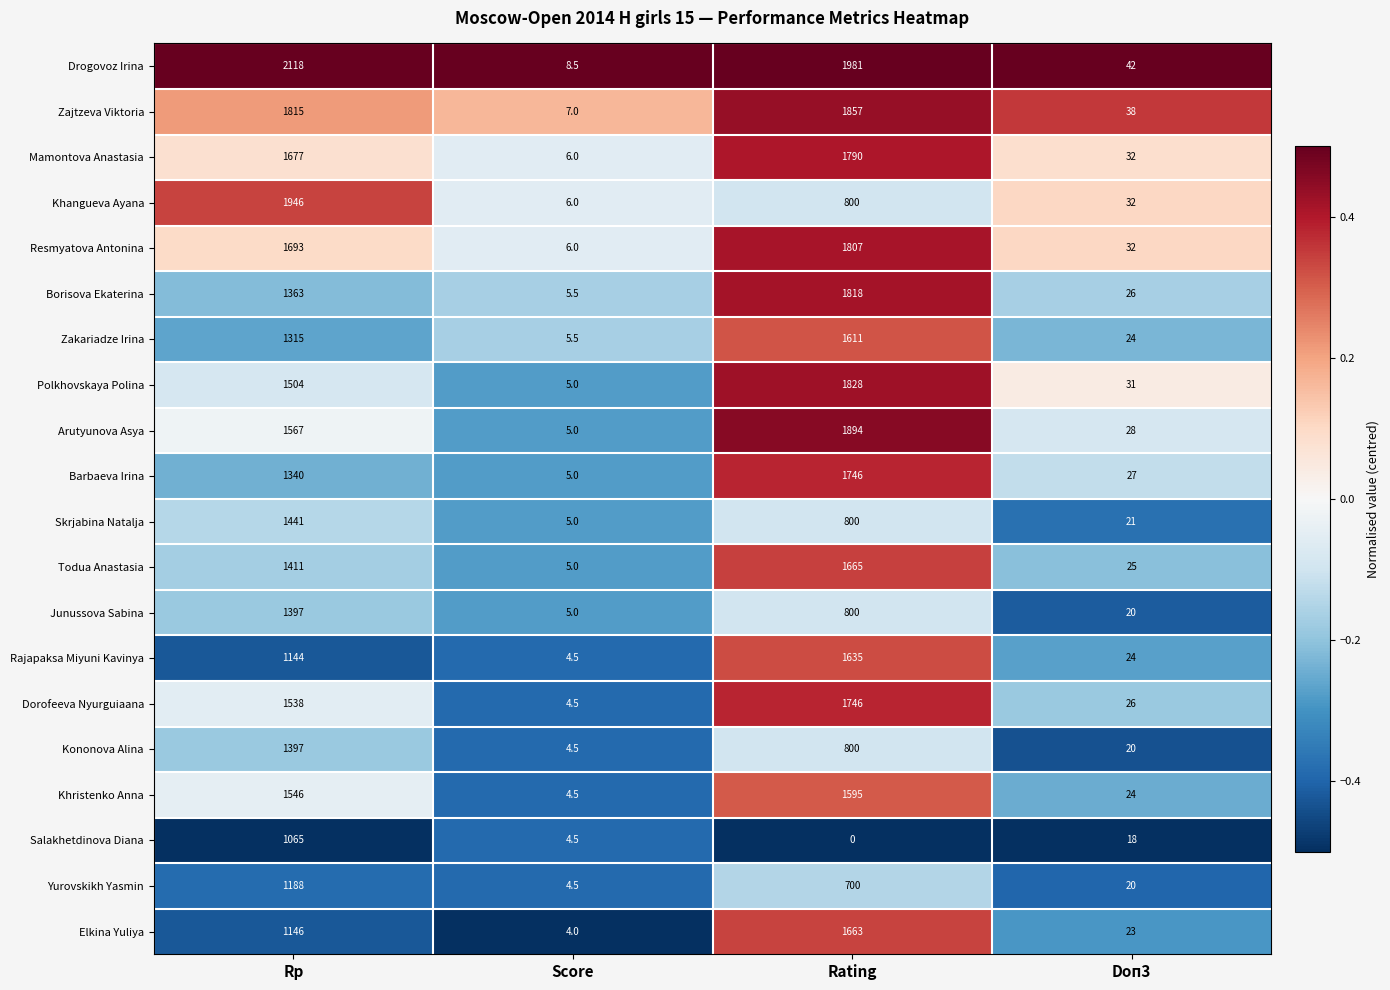

Rank the categories by Barbaeva Irina value from lowest to highest.

Score, Doп3, Rp, Rating